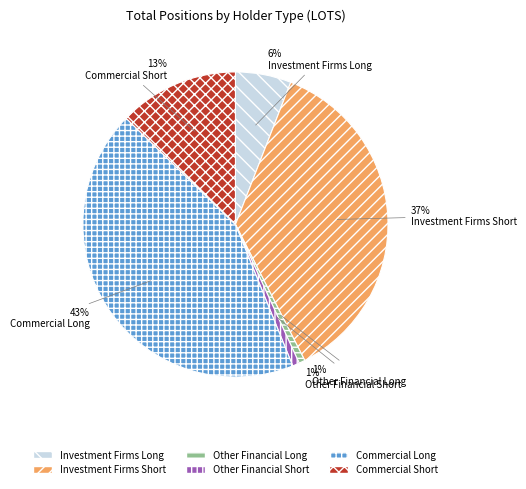

Count the number of slices in the pie.

6